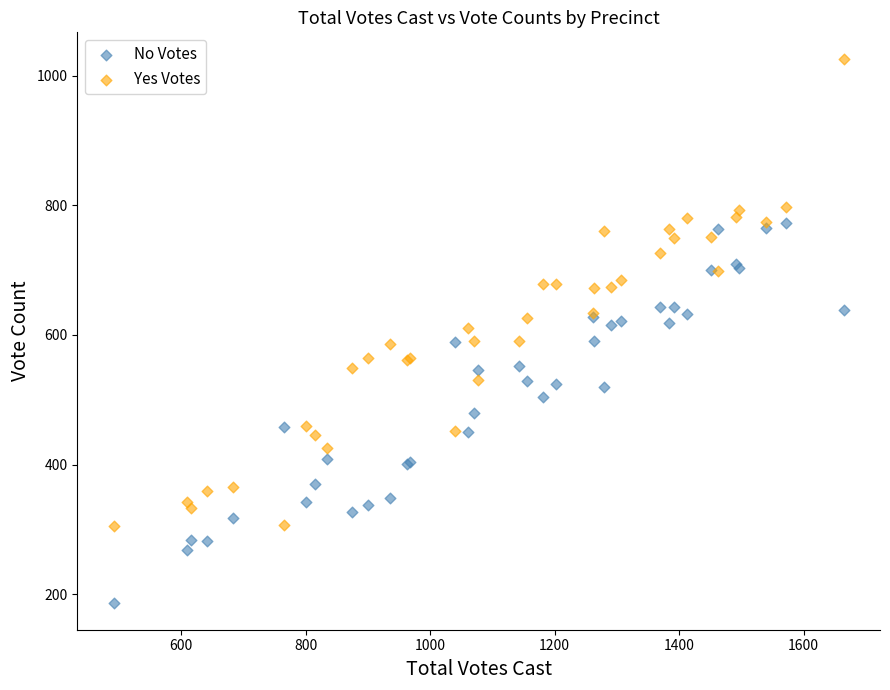

Which series has the largest Y range (max minus min)?

Yes Votes